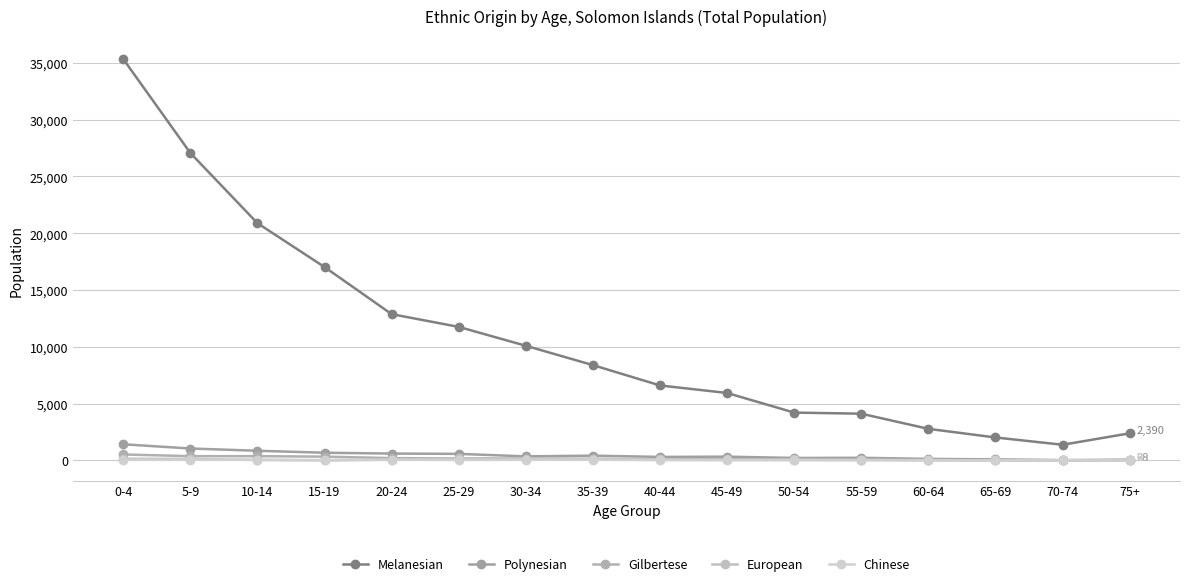

How many categories are shown in the chart?

16